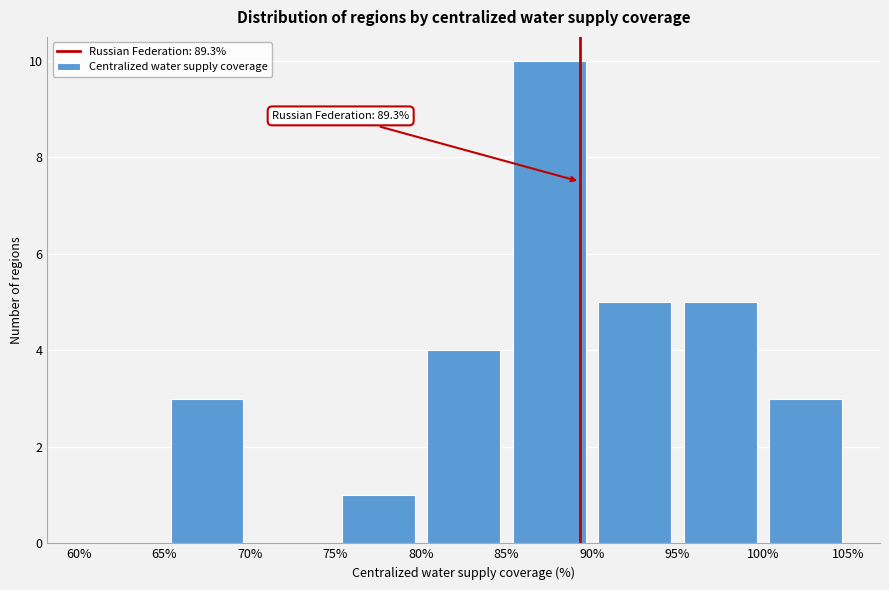

Which range on the x-axis has the tallest bar?

85% to 90%